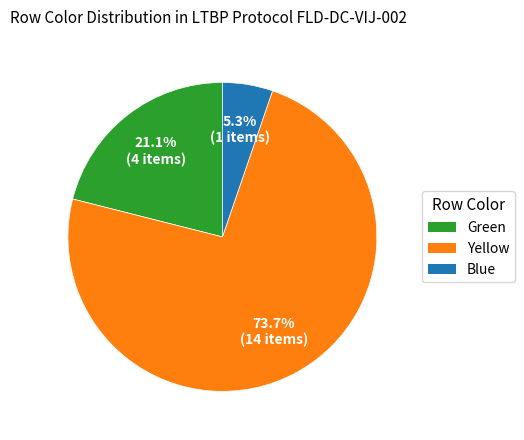

Do Green and Blue together represent more than half of the pie?

No